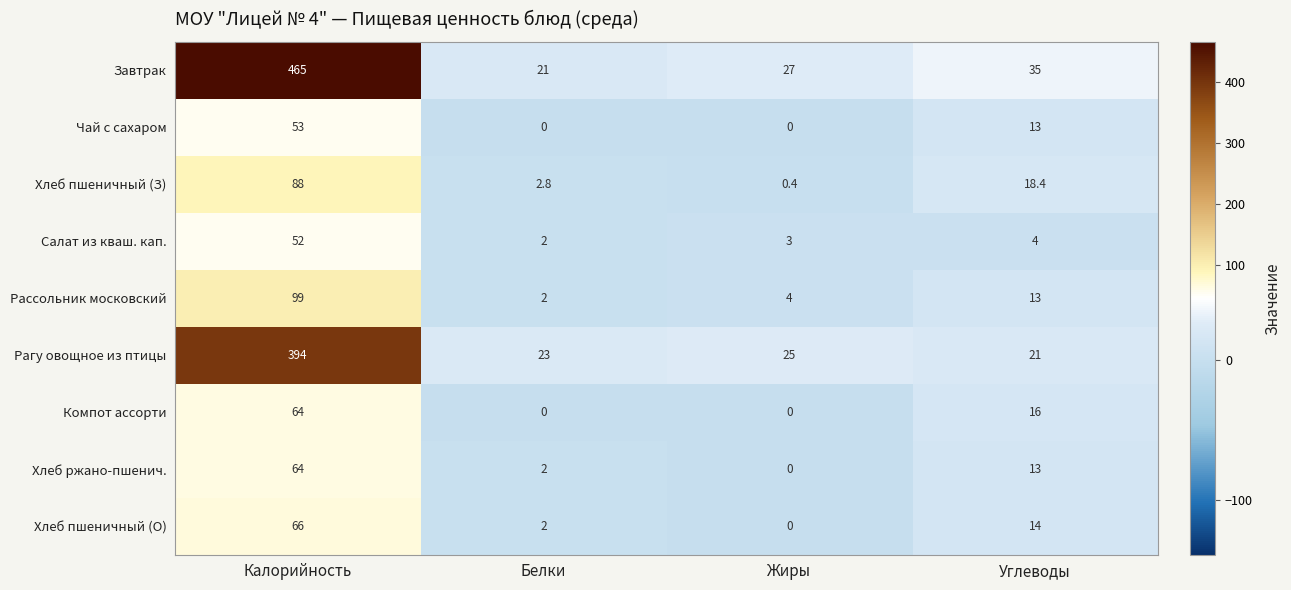

What is the sum of the Завтрак values at Жиры and Белки?

48.0